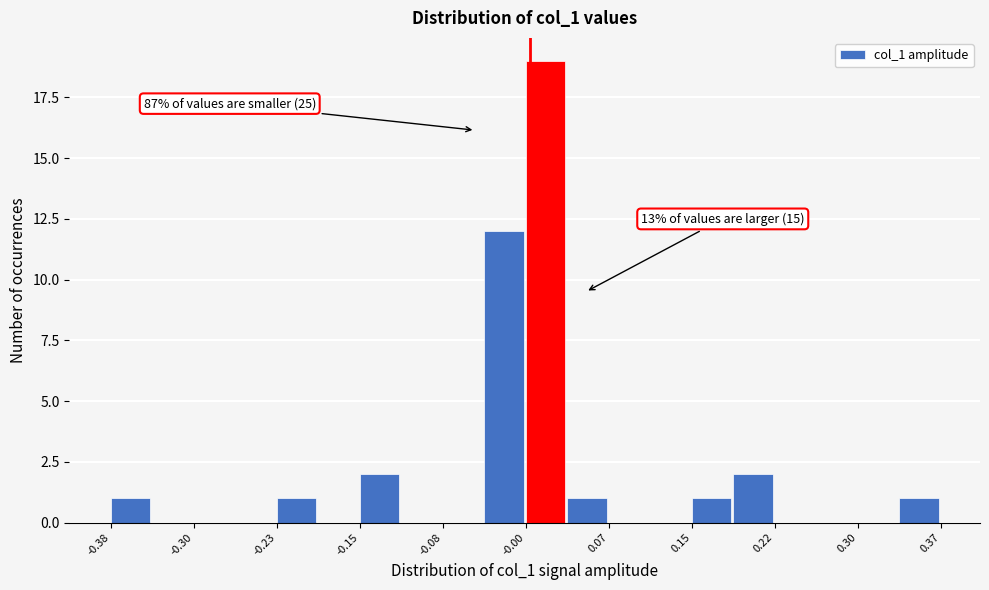

Around what value on the x-axis is the tallest bar? Give the approximate position of its centre, as read against the axis.

0.01